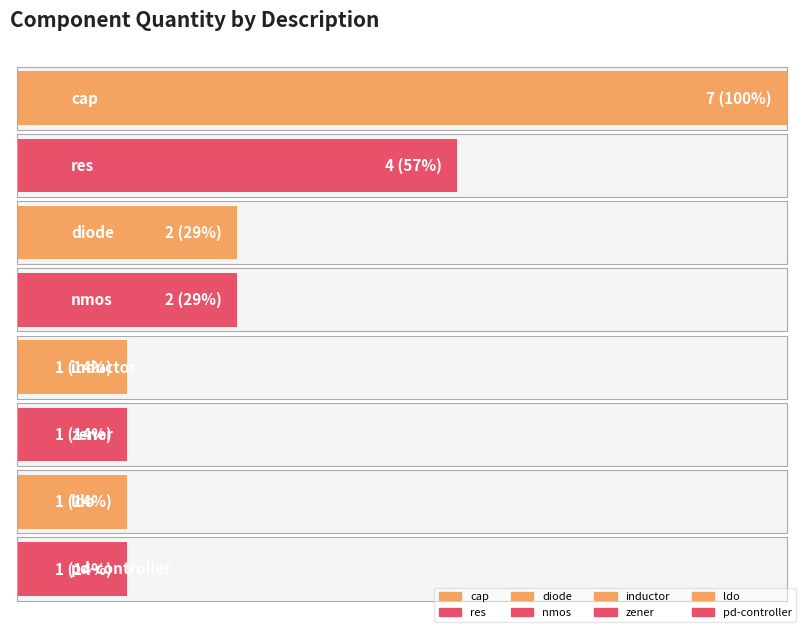

Rank the categories by value from highest to lowest.

cap, res, diode, nmos, inductor, zener, ldo, pd-controller